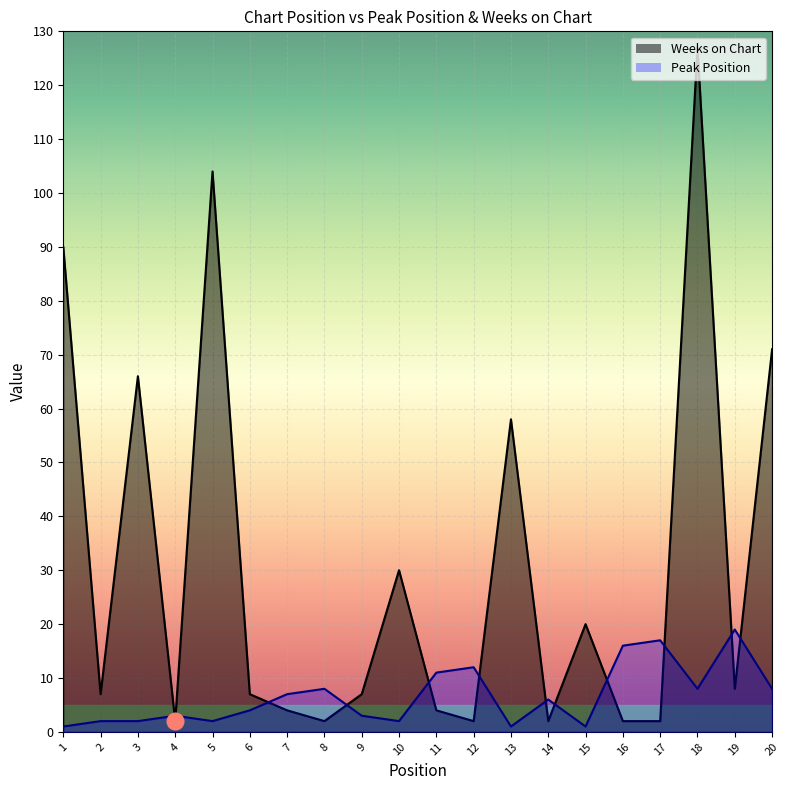

At which category does Weeks on Chart reach its first local valley?

2